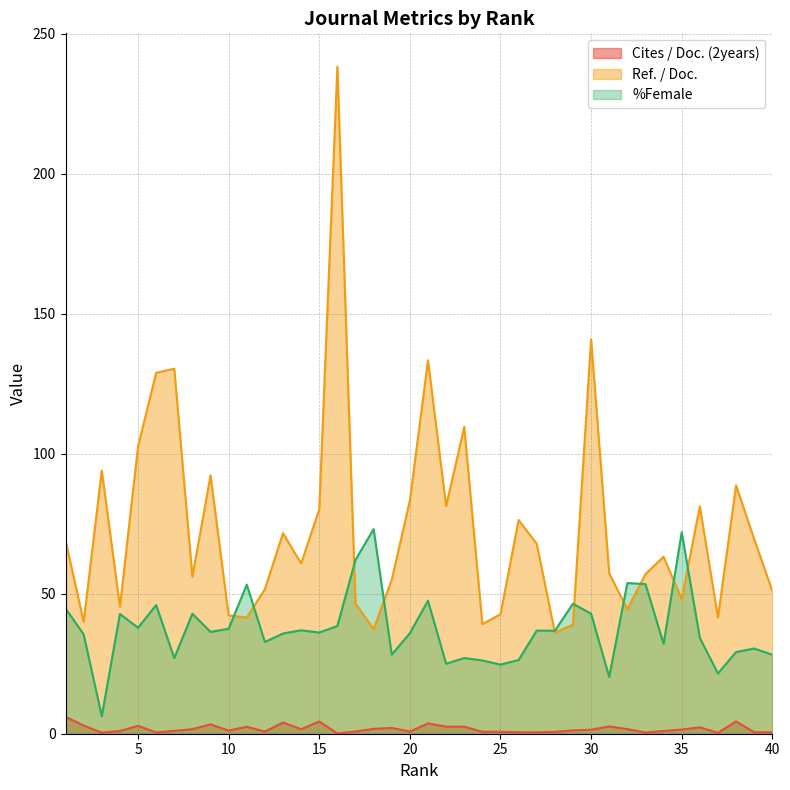

Where does the %Female series first go above 36?

1